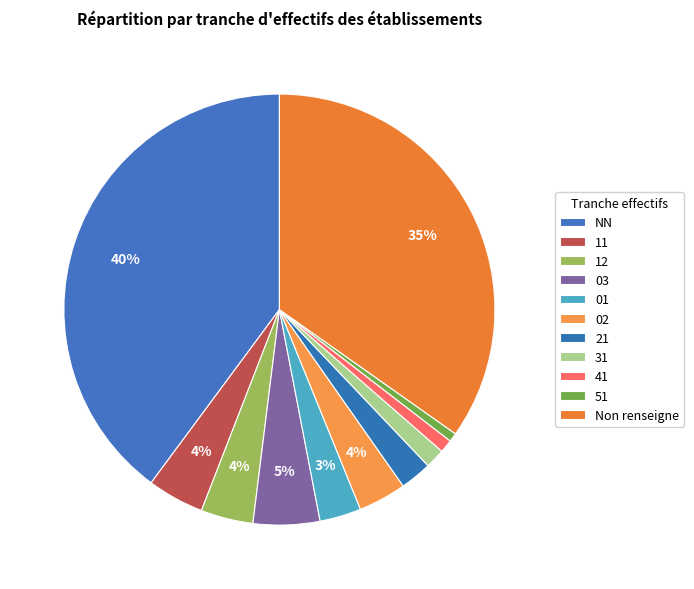

What percentage is the 41 slice, to the nearest percent?

1%